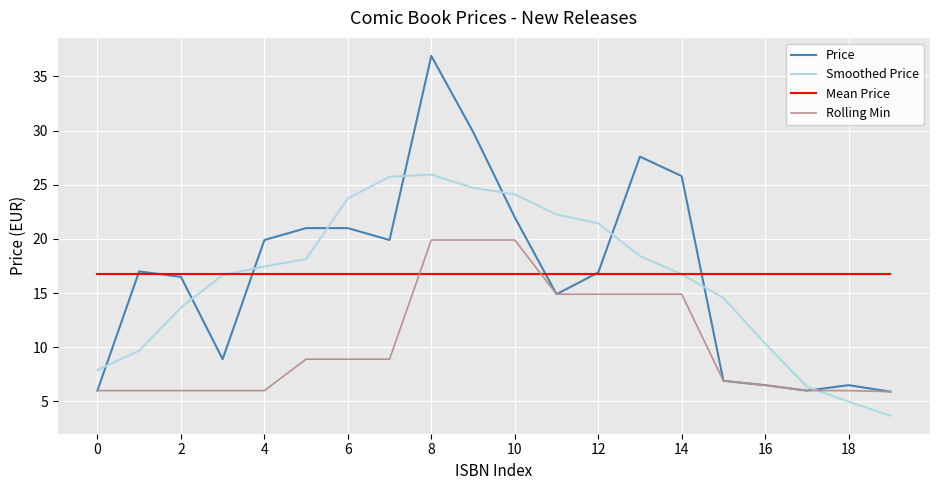

List the series in order of their peak value, lowest first.

Mean Price, Rolling Min, Smoothed Price, Price